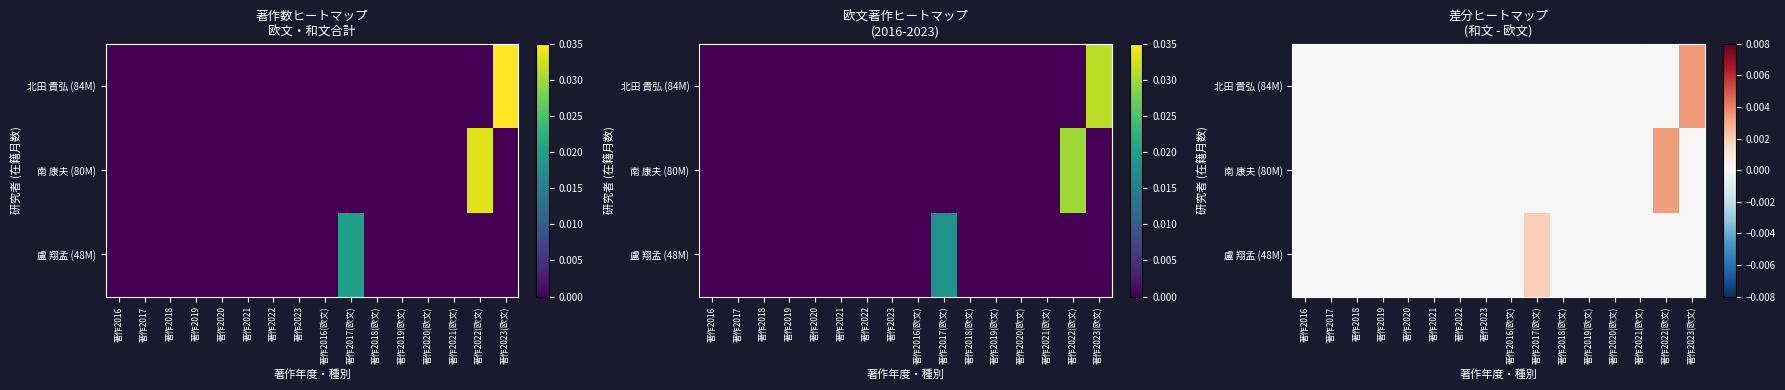

How many 盧 翔孟 (48M) values are between 0 and 1?

16